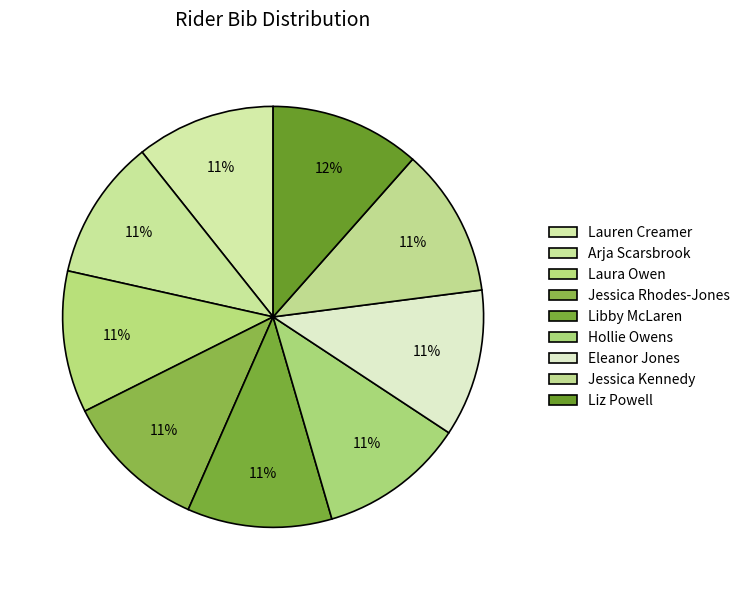

To the nearest percent, what portion does Jessica Kennedy represent?

11%